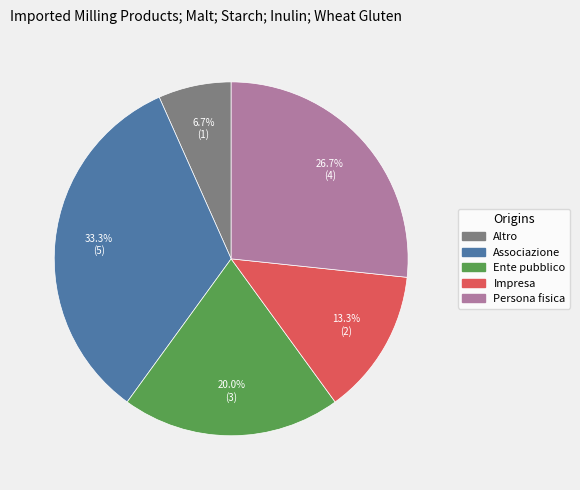

Is there any slice that represents more than half of the pie?

No